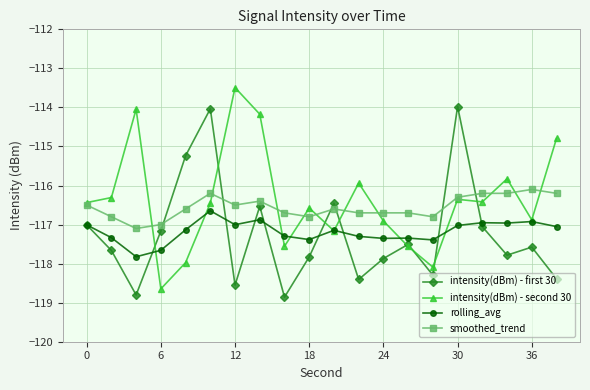

What is the minimum value for rolling_avg?

-117.8